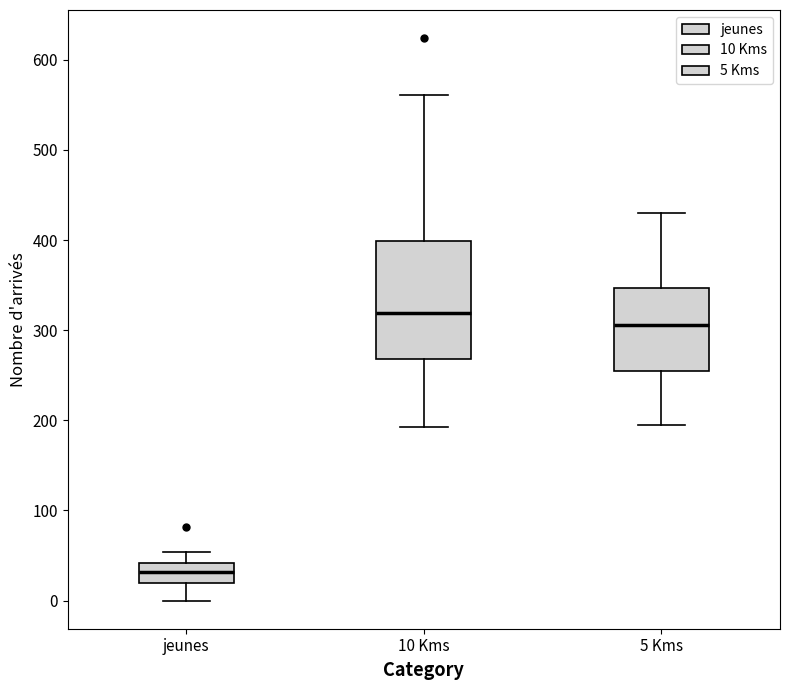

Reading left to right, read every box against the y-axis: the position of its median line, the range the box covers, and the ends of its whiskers. The values are not printed on the chart, so give them approximately, as read against the axis.

jeunes: median 30, box 20 to 40, whiskers 0 to 50
10 Kms: median 320, box 270 to 400, whiskers 190 to 560
5 Kms: median 310, box 250 to 350, whiskers 200 to 430